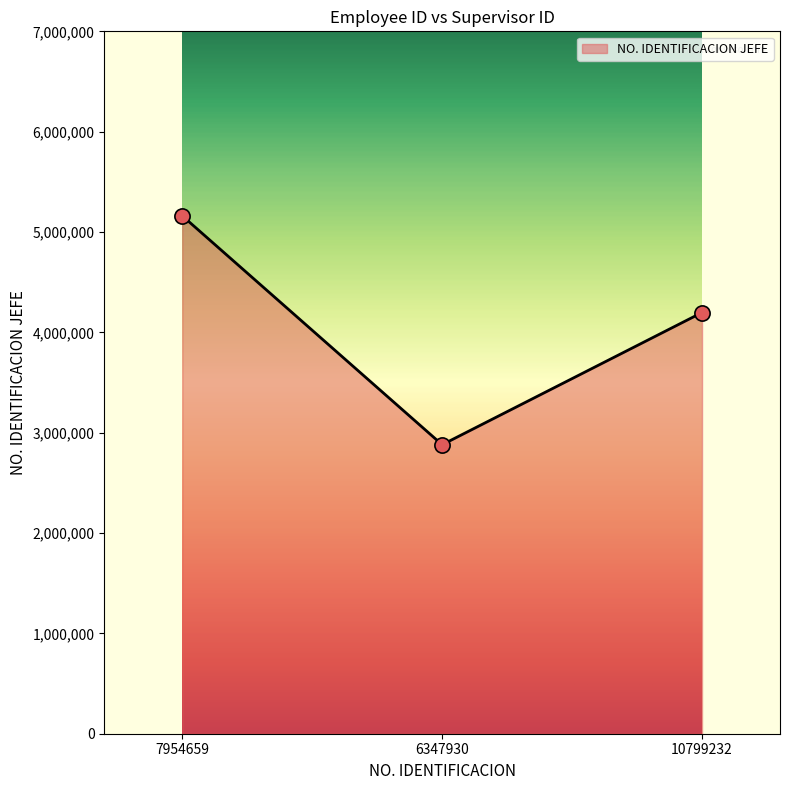

Between 7954659 and 6347930, which is larger?

7954659